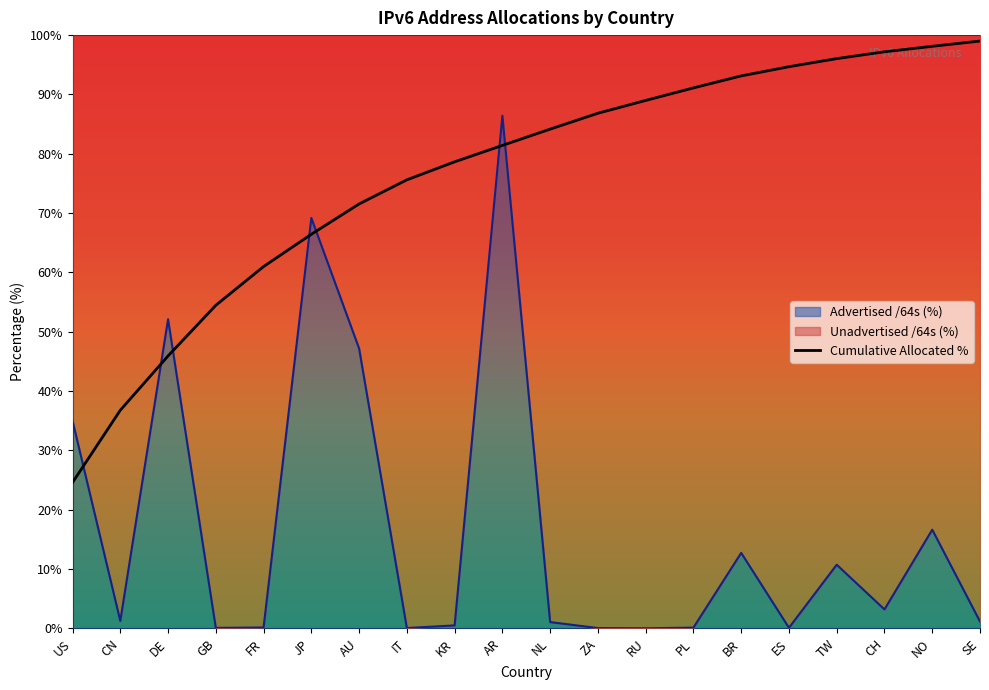

Reading left to right, list all the values displayed in this chart.

US=24.6	CN=36.8	DE=45.9	GB=54.5	FR=61.0	JP=66.4	AU=71.5	IT=75.6	KR=78.6	AR=81.4	NL=84.2	ZA=86.8	RU=89.0	PL=91.1	BR=93.1	ES=94.7	TW=96.0	CH=97.2	NO=98.1	SE=99.0